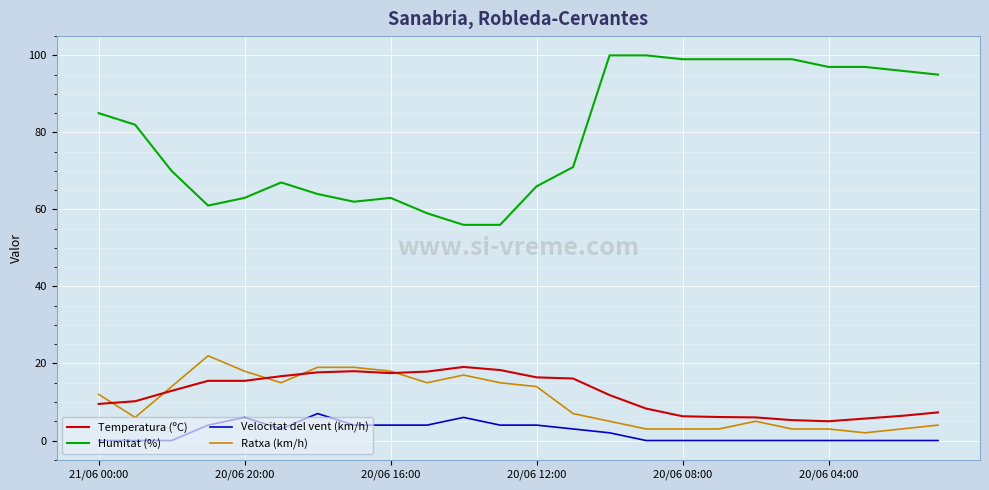

True or false: Humitat (%) and Ratxa (km/h) cross at least once.

False